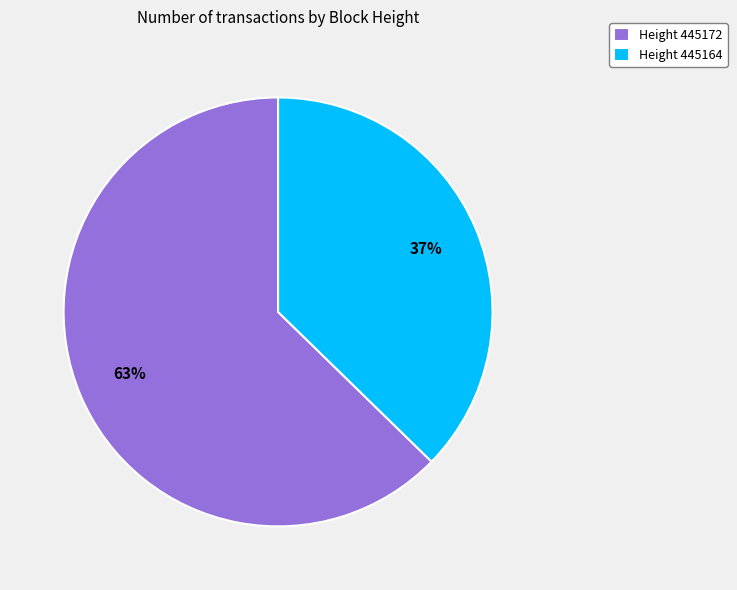

To the nearest percent, what is the average slice percentage?

50%